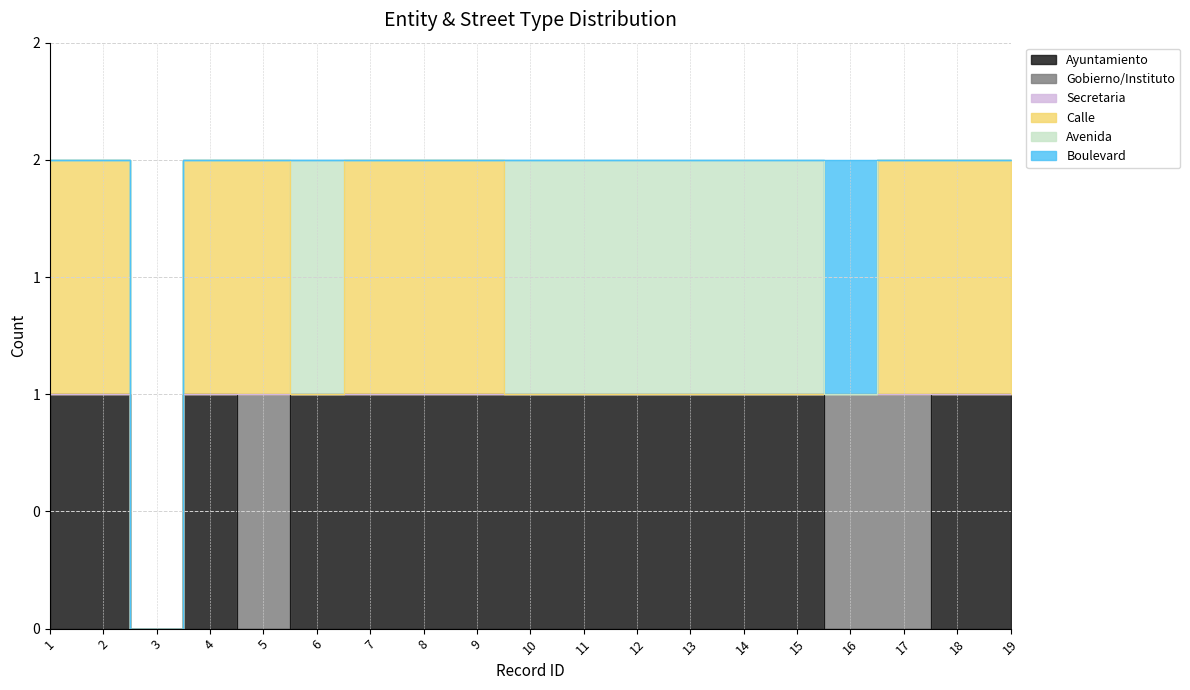

Reading right to left, extract all data points from this chart.

Ayuntamiento: 19=1	18=1	17=0	16=0	15=1	14=1	13=1	12=1	11=1	10=1	9=1	8=1	7=1	6=1	5=0	4=1	3=0	2=1	1=1
Gobierno/Instituto: 19=0	18=0	17=1	16=1	15=0	14=0	13=0	12=0	11=0	10=0	9=0	8=0	7=0	6=0	5=1	4=0	3=0	2=0	1=0
Secretaria: 19=0	18=0	17=0	16=0	15=0	14=0	13=0	12=0	11=0	10=0	9=0	8=0	7=0	6=0	5=0	4=0	3=0	2=0	1=0
Calle: 19=1	18=1	17=1	16=0	15=0	14=0	13=0	12=0	11=0	10=0	9=1	8=1	7=1	6=0	5=1	4=1	3=0	2=1	1=1
Avenida: 19=0	18=0	17=0	16=0	15=1	14=1	13=1	12=1	11=1	10=1	9=0	8=0	7=0	6=1	5=0	4=0	3=0	2=0	1=0
Boulevard: 19=0	18=0	17=0	16=1	15=0	14=0	13=0	12=0	11=0	10=0	9=0	8=0	7=0	6=0	5=0	4=0	3=0	2=0	1=0